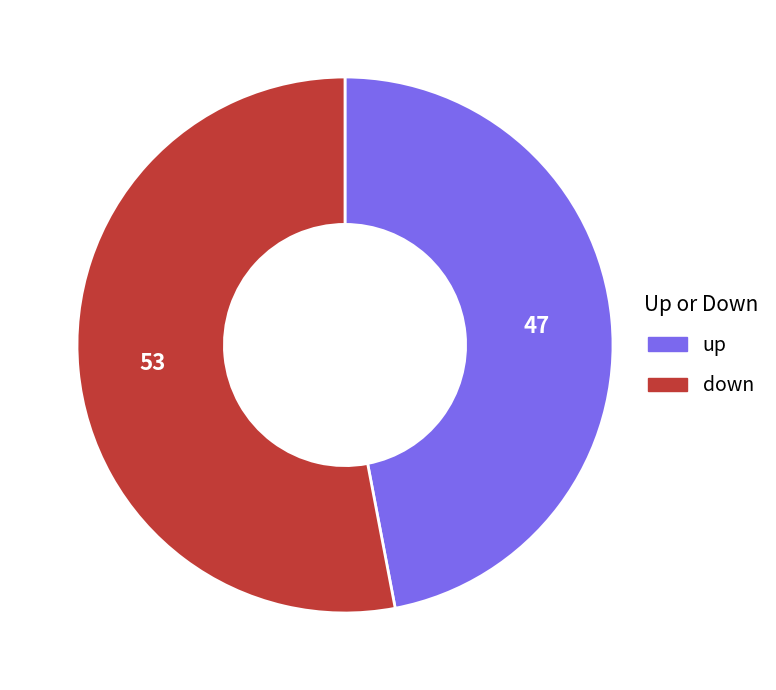

Approximately how many times larger is the value at up compared to down?

0.9